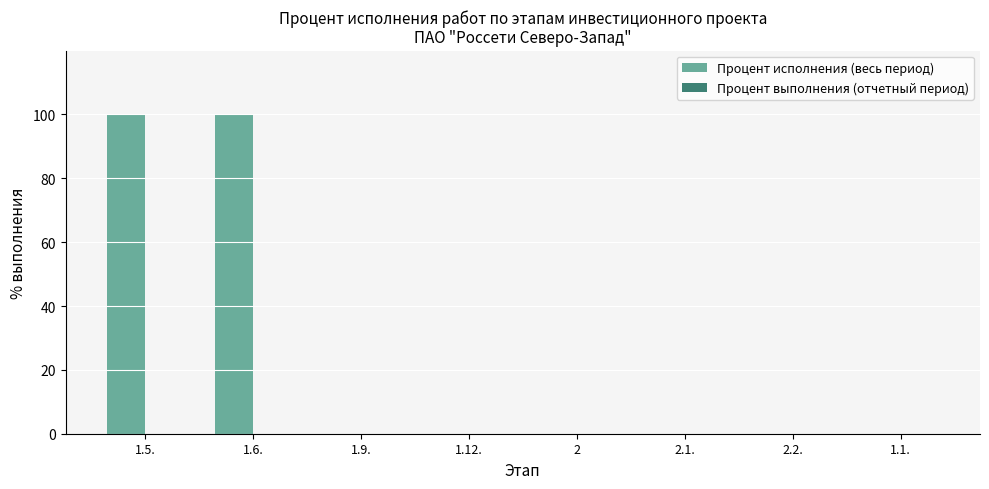

What is the maximum value shown in the chart?

100